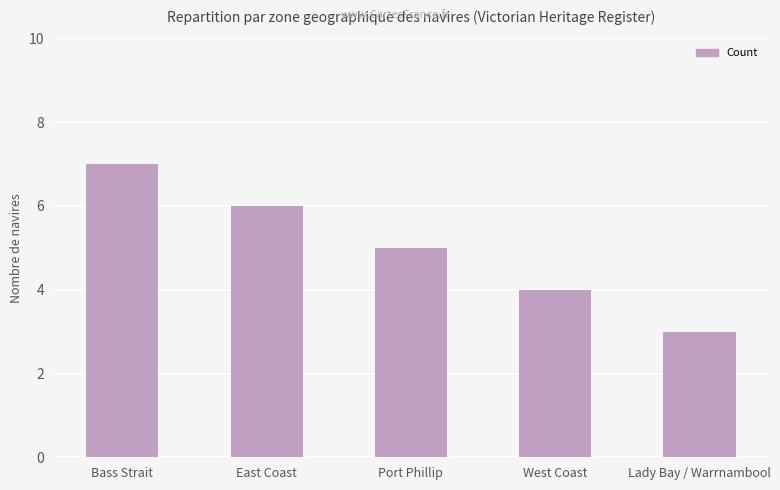

Is it true that the value at East Coast is 6?

True